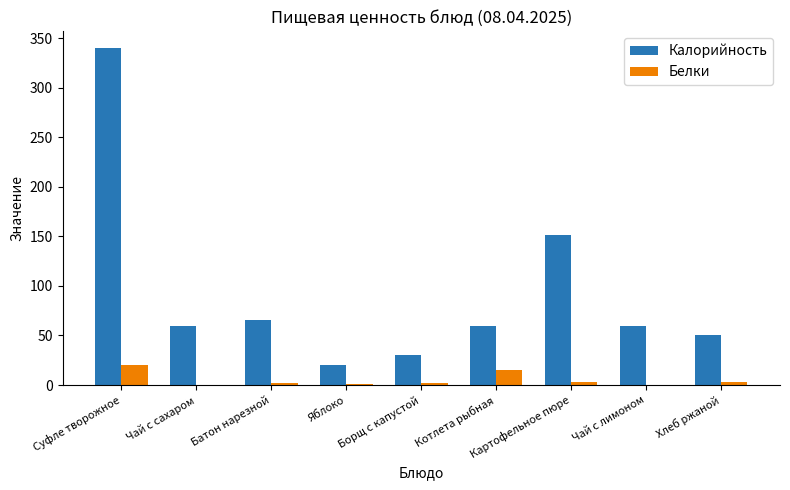

Does the chart contain stacked bars?

No